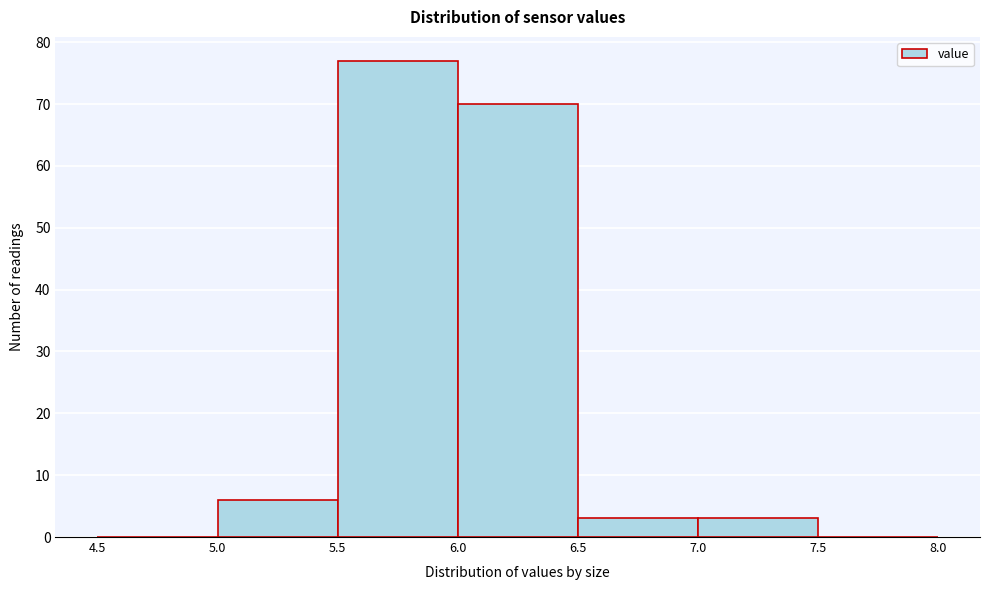

Reading left to right, transcribe this chart: for each bar, give the range it covers on the x-axis and its height. The values are not printed on the chart, so give them approximately, as read against the axis.

4.5 to 5.0: 0
5.0 to 5.5: 6
5.5 to 6.0: 77
6.0 to 6.5: 70
6.5 to 7.0: 3
7.0 to 7.5: 3
7.5 to 8.0: 0